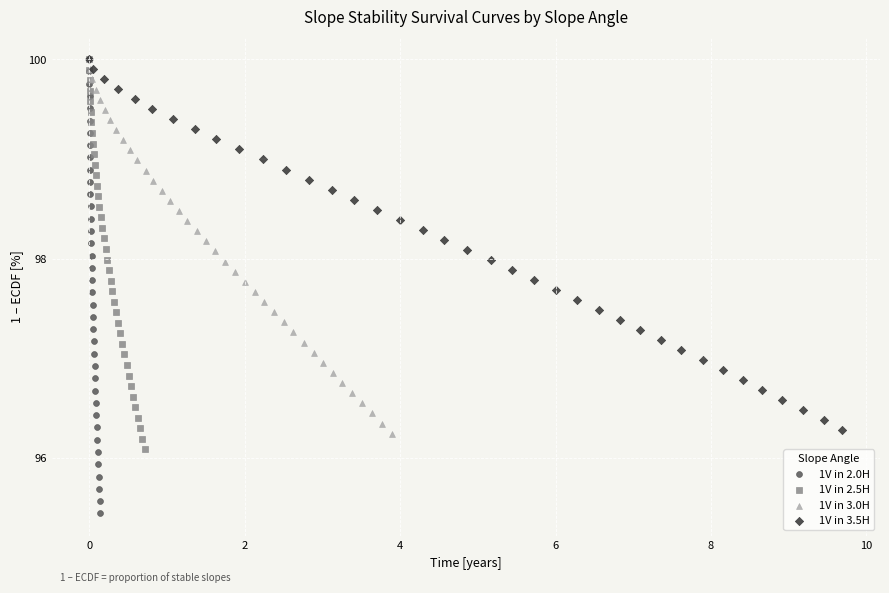

Which series has the largest Y range (max minus min)?

1V in 2.0H